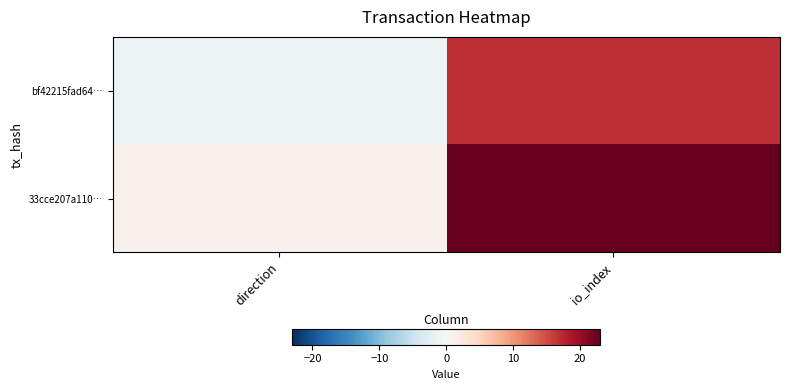

List the series in order of their overall mean, lowest first.

bf42215fad64…, 33cce207a110…